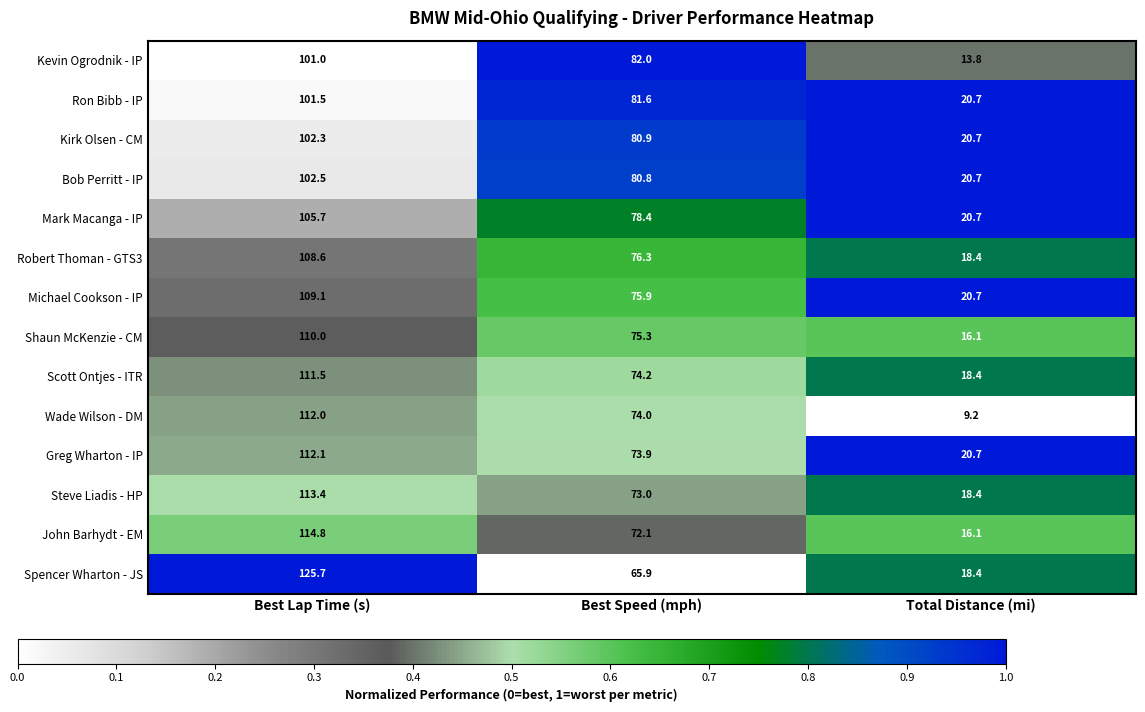

Which series has the largest total across all categories?

Spencer Wharton - JS